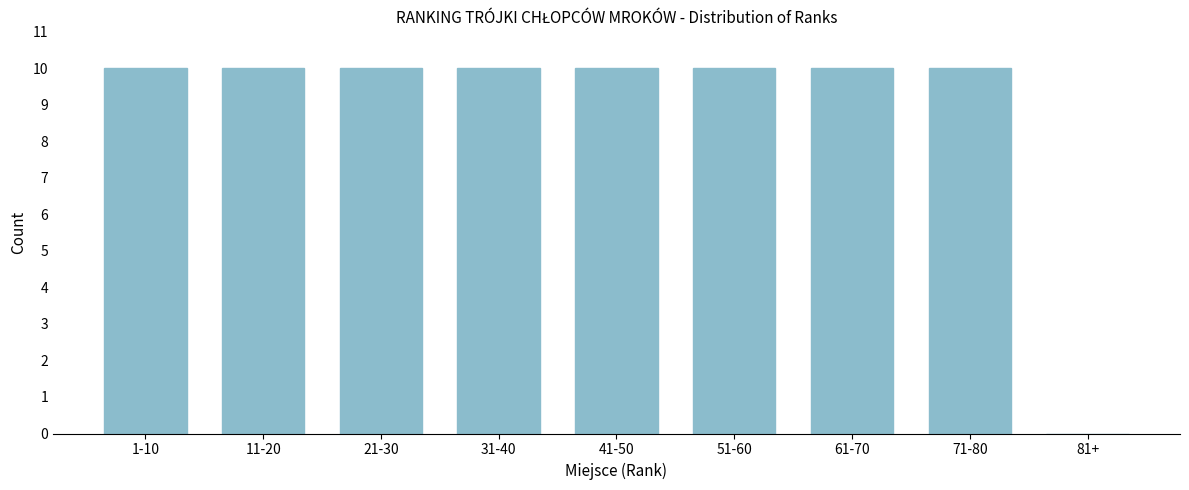

Reading right to left, what are all the values shown in this chart?

81+=0	71-80=10	61-70=10	51-60=10	41-50=10	31-40=10	21-30=10	11-20=10	1-10=10